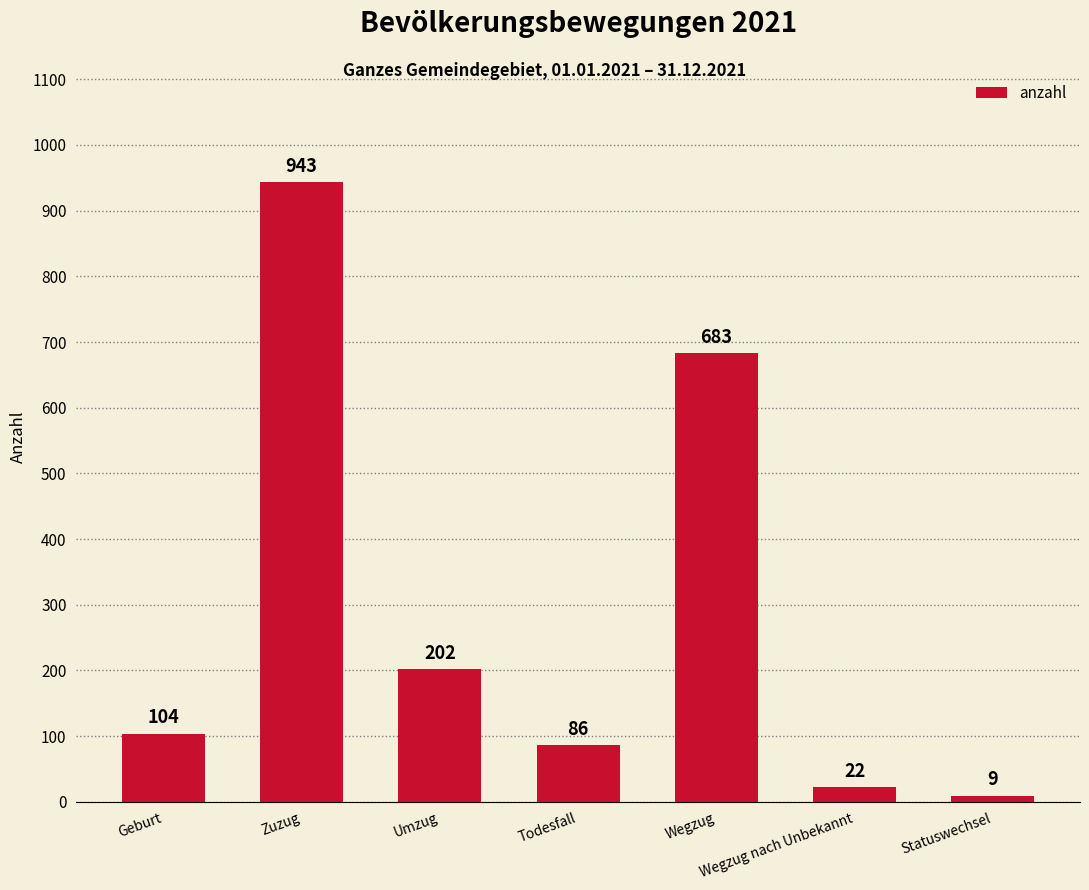

What is the average value?

293